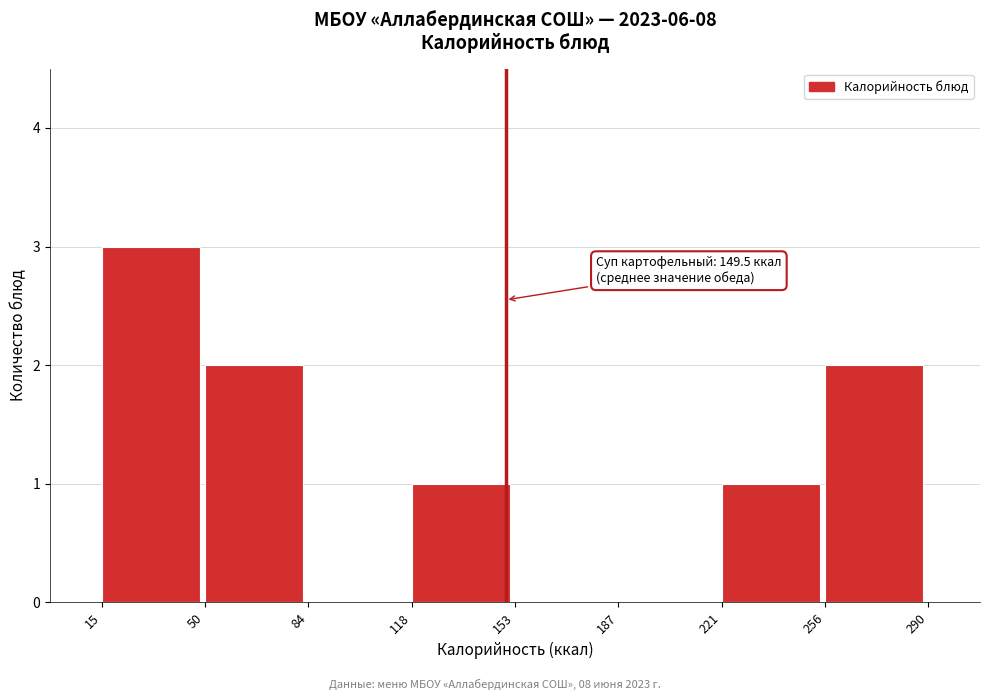

Which range on the x-axis has the tallest bar?

15 to 50